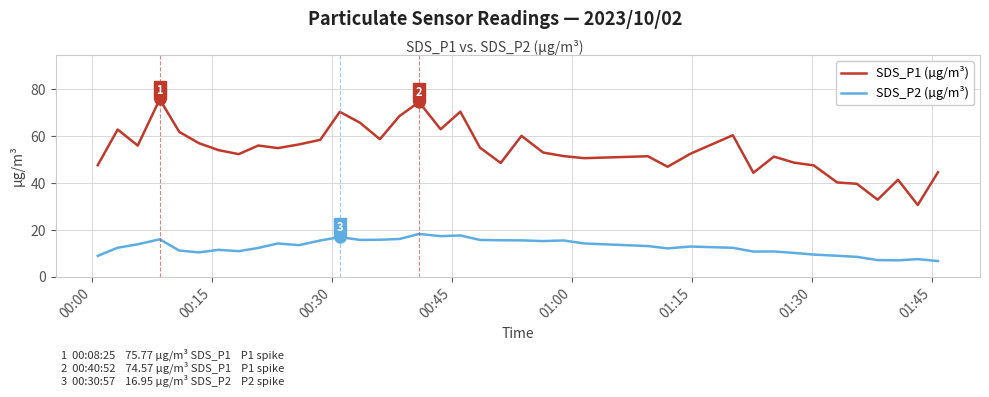

True or false: SDS_P1 (µg/m³) and SDS_P2 (µg/m³) cross at least once.

False